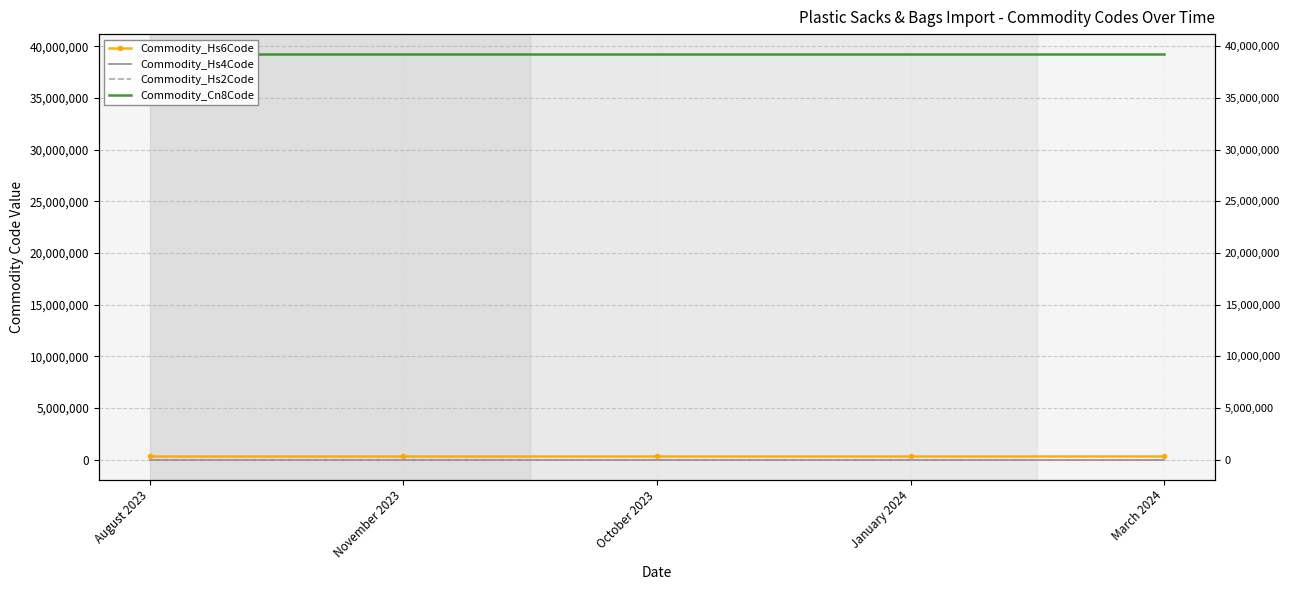

What are all the series names shown in the legend?

Commodity_Hs6Code, Commodity_Hs4Code, Commodity_Hs2Code, Commodity_Cn8Code